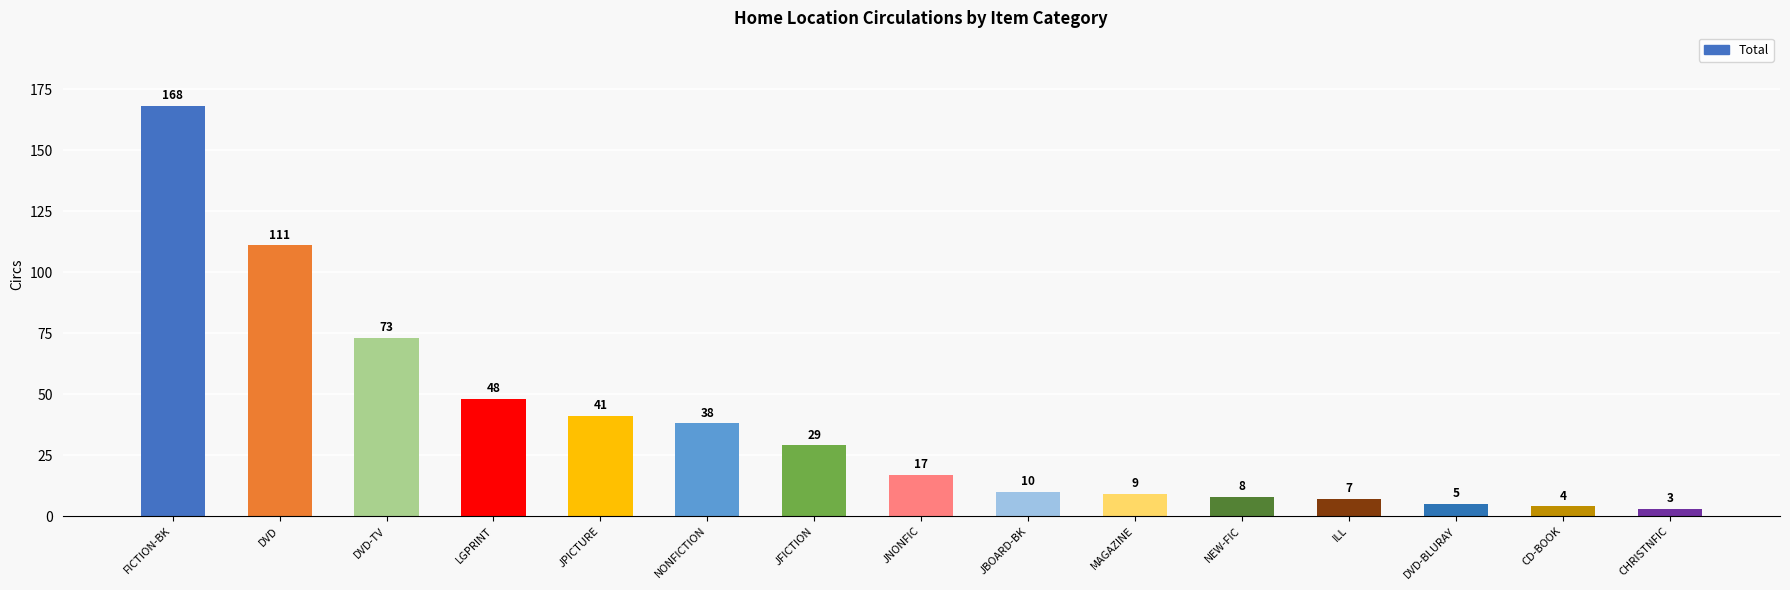

At which category does the chart reach its peak across all series?

FICTION-BK